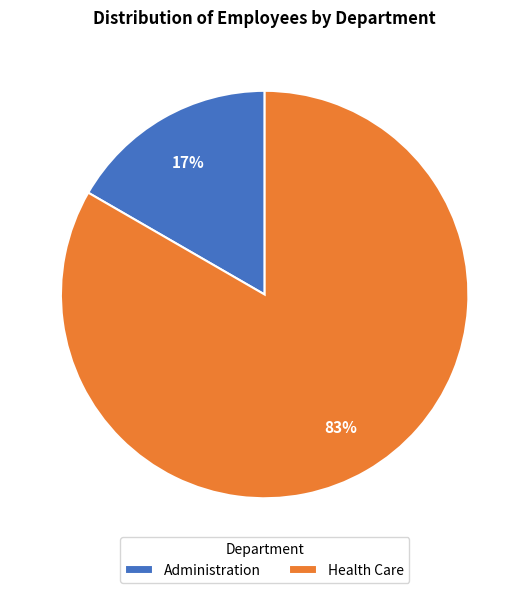

How many slices are in this pie chart?

2